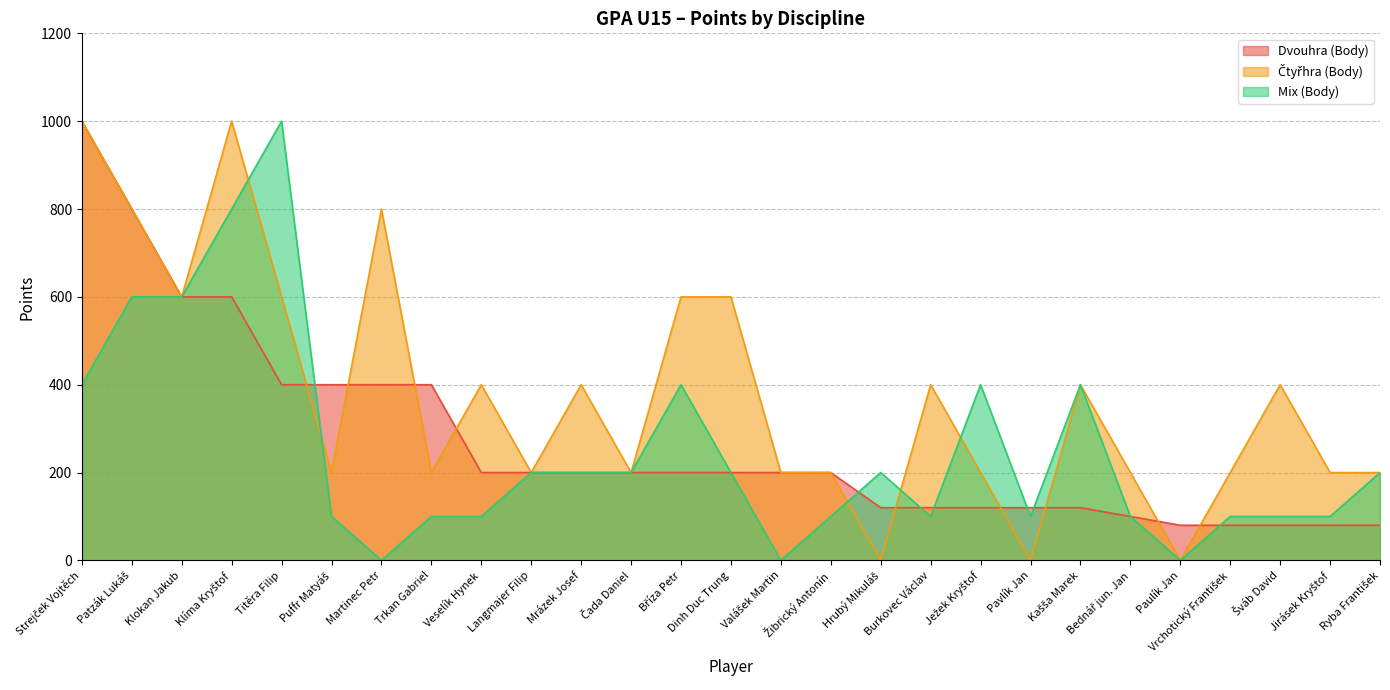

Is the value of Mix (Body) at Strejček Vojtěch greater than the value of Čtyřhra (Body) at Martinec Petr?

No